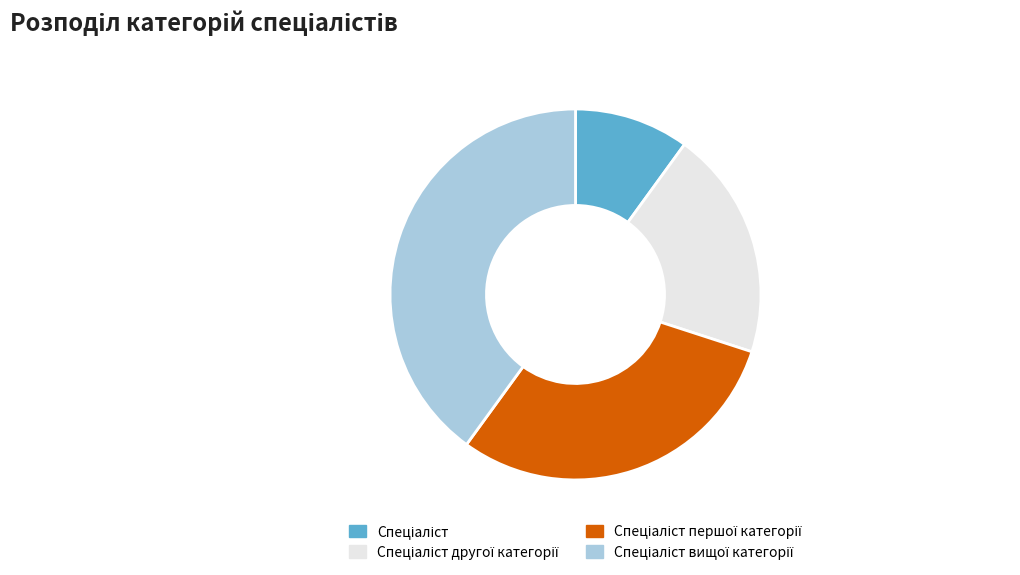

Is the sum of Спеціаліст вищої категорії and Спеціаліст greater than half?

No